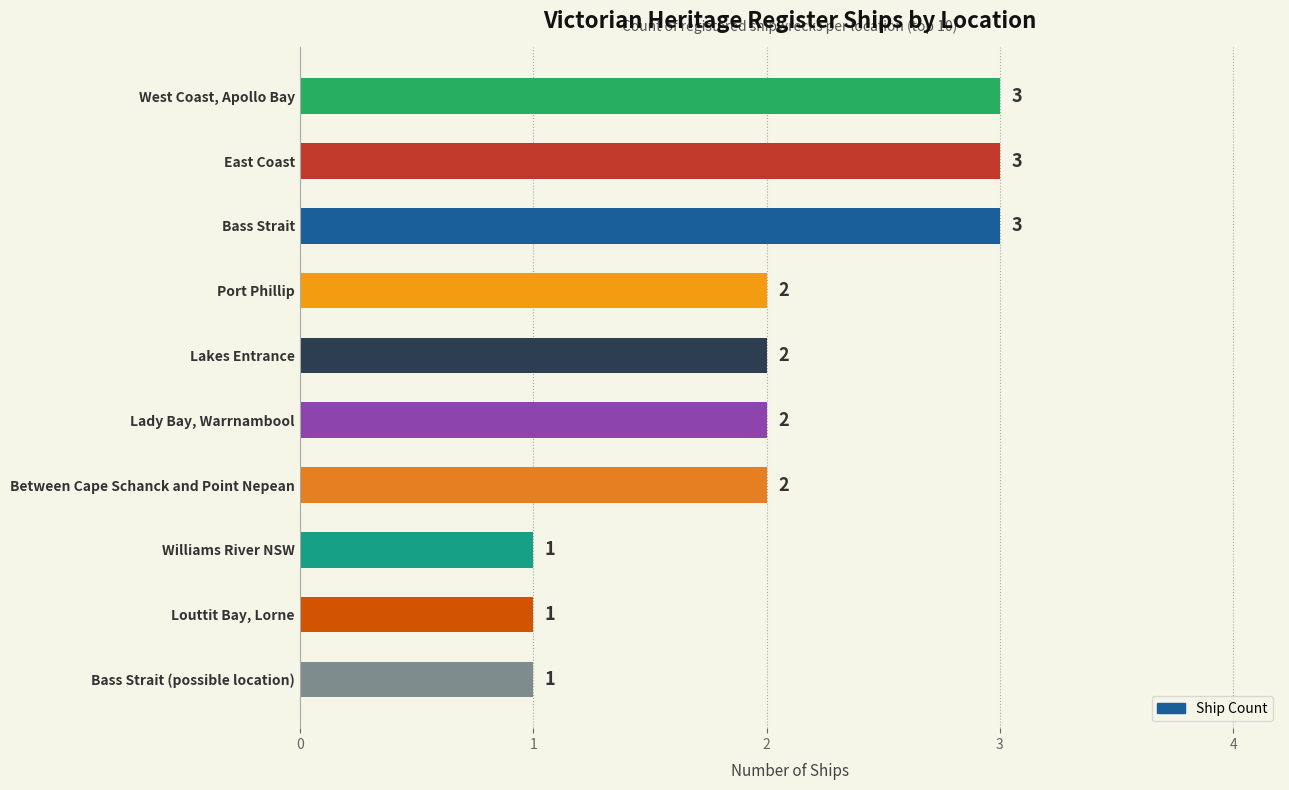

True or false: the data shows 1 at Bass Strait (possible location).

True